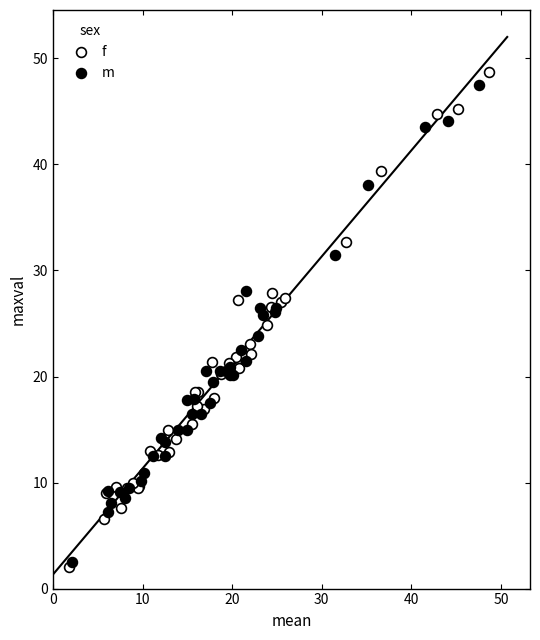

Which series has the largest Y range (max minus min)?

f